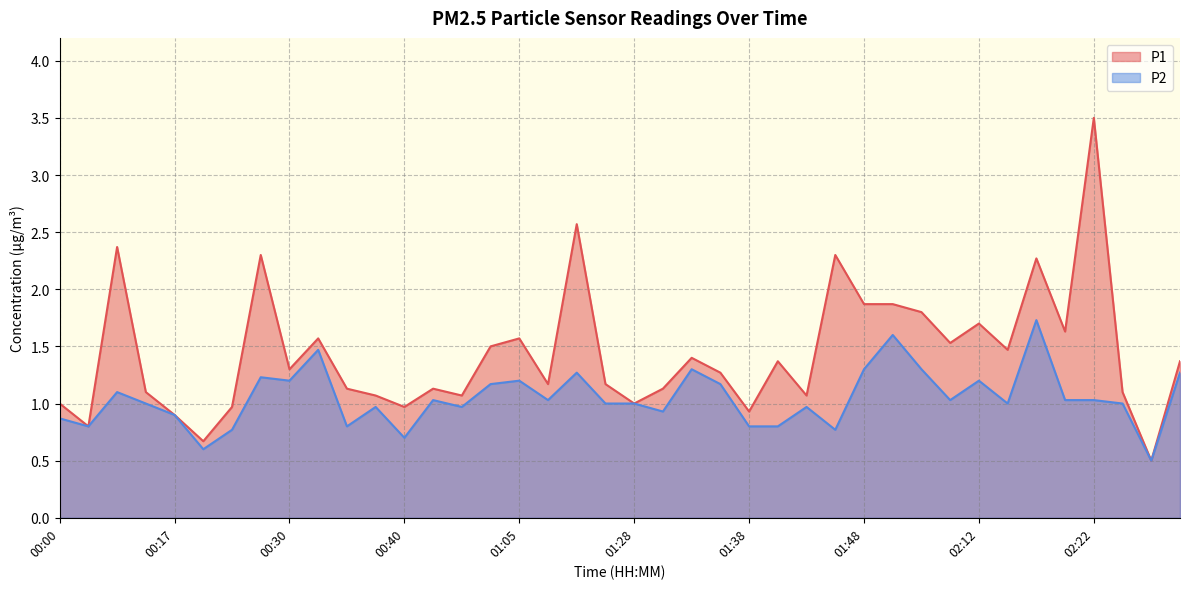

Is the value of P1 at 01:38 greater than the value of P2 at 02:04?

No